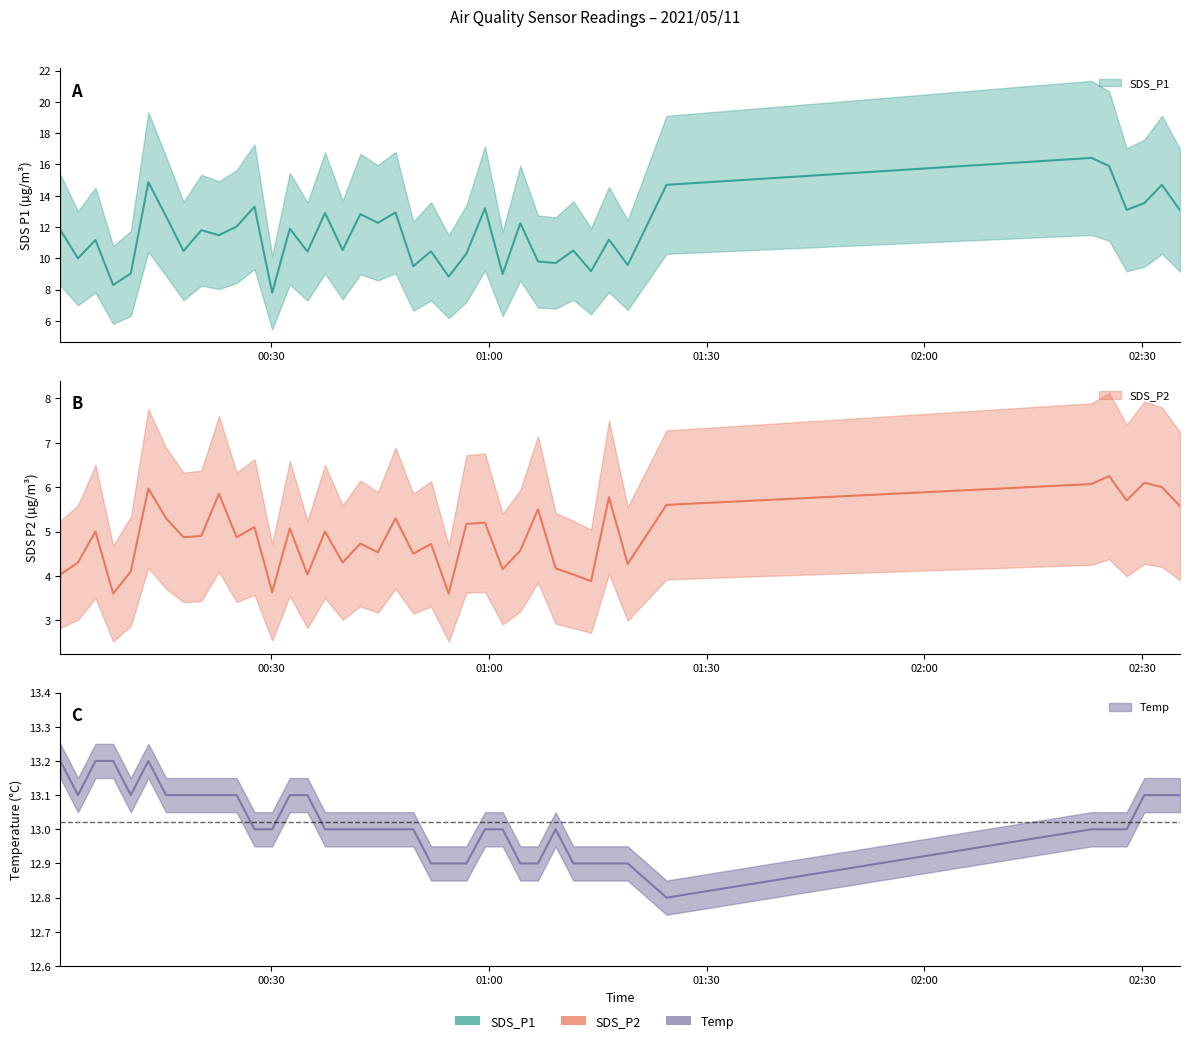

Reading right to left, extract all data points from this chart.

SDS_P1: 13.1	14.7	13.5	13.1	15.9	16.4	14.7	9.6	11.2	9.2	10.5	9.7	9.8	12.2	9.0	13.2	10.3	8.8	10.4	9.5	12.9	12.3	12.8	10.5	12.9	10.4	11.9	7.8	13.3	12.0	11.5	11.8	10.5	12.7	14.9	9.0	8.3	11.2	10.0	11.8
SDS_P2: 5.6	6.0	6.1	5.7	6.2	6.1	5.6	4.3	5.8	3.9	4.0	4.2	5.5	4.6	4.2	5.2	5.2	3.6	4.7	4.5	5.3	4.5	4.7	4.3	5.0	4.0	5.1	3.6	5.1	4.9	5.8	4.9	4.9	5.3	6.0	4.1	3.6	5.0	4.3	4.0
Temp: 13.1	13.1	13.1	13.0	13.0	13.0	12.8	12.9	12.9	12.9	12.9	13.0	12.9	12.9	13.0	13.0	12.9	12.9	12.9	13.0	13.0	13.0	13.0	13.0	13.0	13.1	13.1	13.0	13.0	13.1	13.1	13.1	13.1	13.1	13.2	13.1	13.2	13.2	13.1	13.2